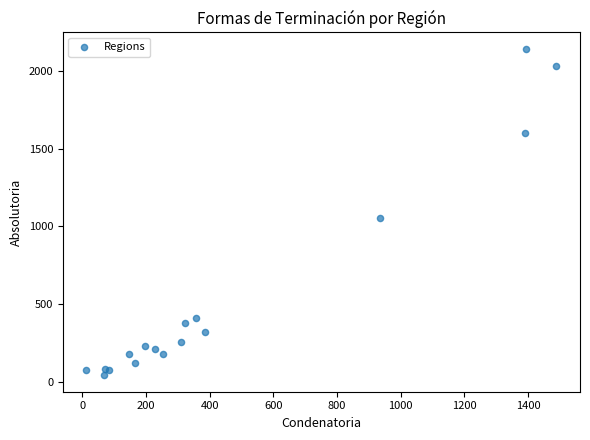

What Y value in the scatter plot is closest to 1091?

1050